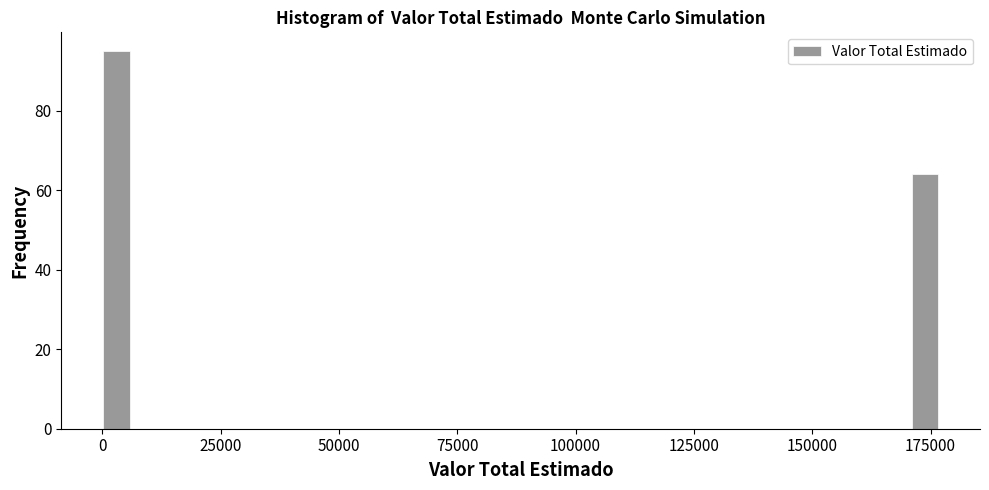

Around what value on the x-axis is the tallest bar? Give the approximate position of its centre, as read against the axis.

5000